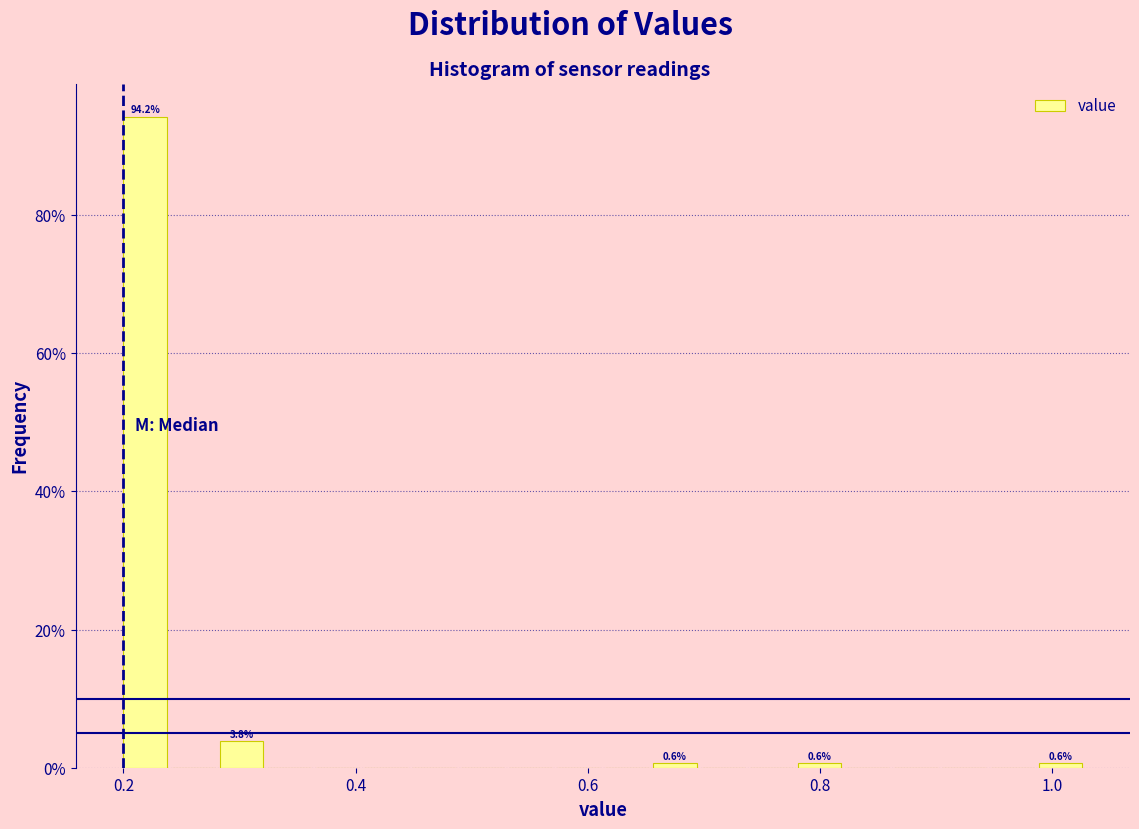

Around what value on the x-axis is the tallest bar? Give the approximate position of its centre, as read against the axis.

0.22